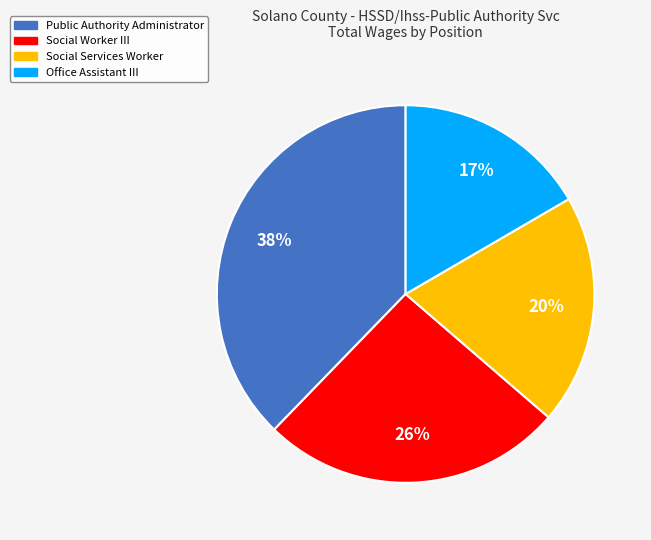

Which slice is the largest?

Public Authority Administrator